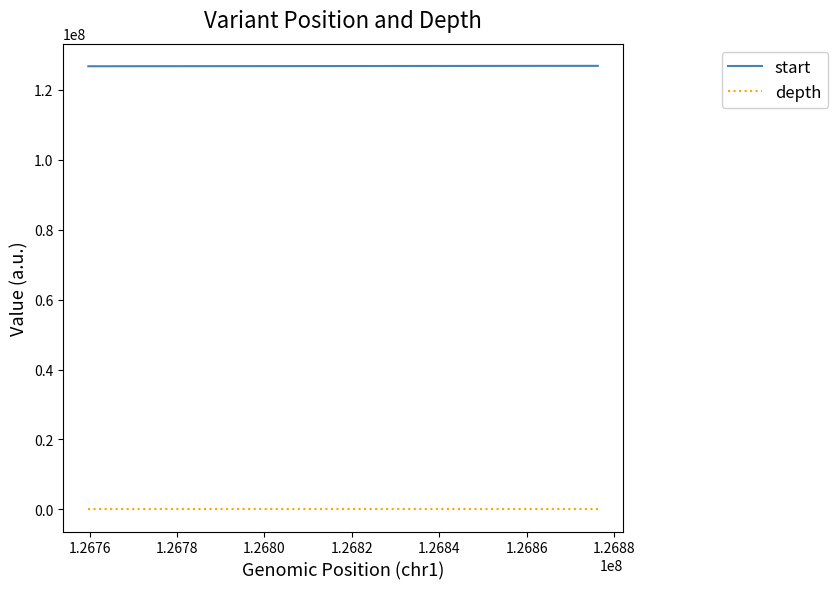

List the series in order of their peak value, highest first.

start, depth